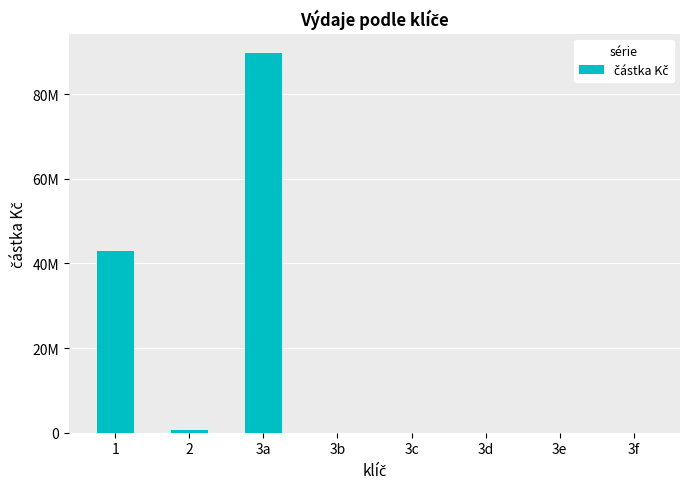

List the labels in order of value, smallest first.

3b, 3c, 3d, 3e, 3f, 2, 1, 3a